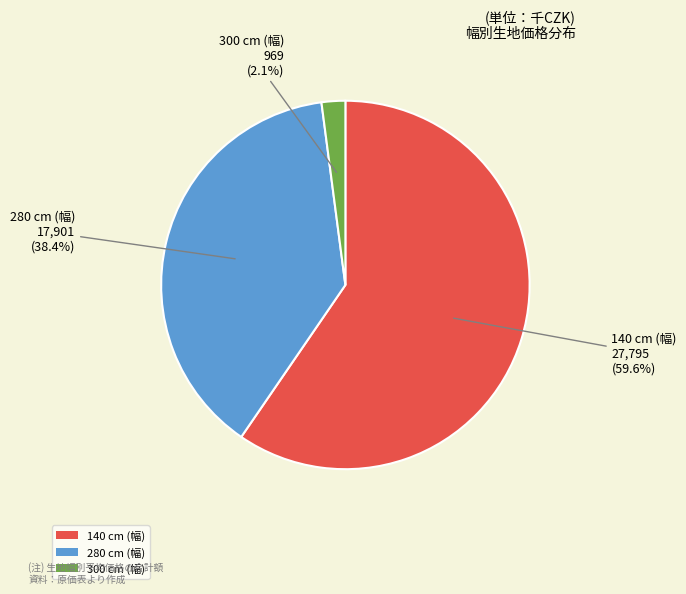

True or false: 280 cm accounts for 25% of the total.

False